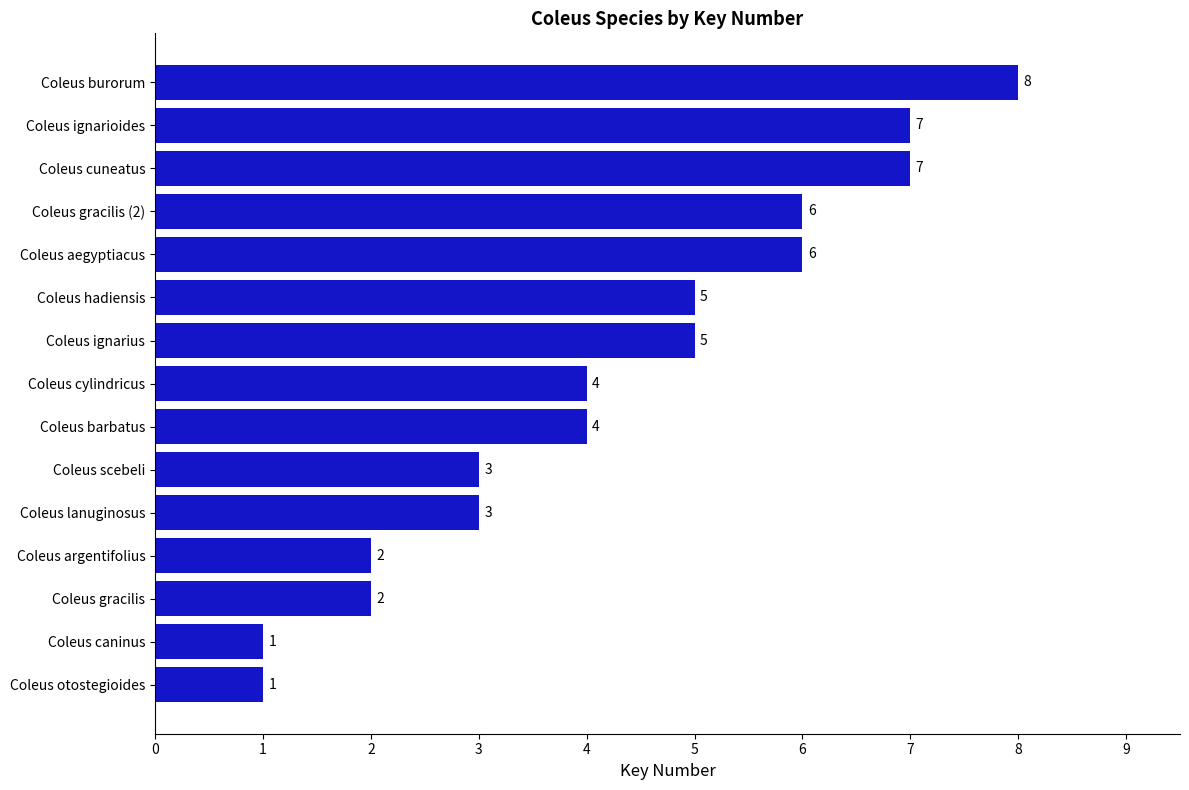

The chart shows a value of 6 at Coleus aegyptiacus. True or false?

True